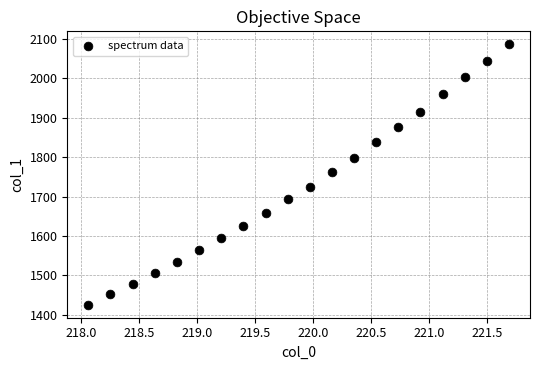

List the coordinates of all points as (X, Y) pairs, reading left to right.

(218.1, 1425.3)  (218.3, 1451.3)  (218.4, 1478.1)  (218.6, 1506.8)  (218.8, 1534.7)  (219.0, 1563.3)  (219.2, 1594.4)  (219.4, 1625.5)  (219.6, 1658.9)  (219.8, 1692.8)  (220.0, 1724.9)  (220.2, 1761.2)  (220.4, 1798.6)  (220.5, 1837.7)  (220.7, 1877.7)  (220.9, 1914.6)  (221.1, 1959.8)  (221.3, 2002.6)  (221.5, 2044.7)  (221.7, 2086.7)